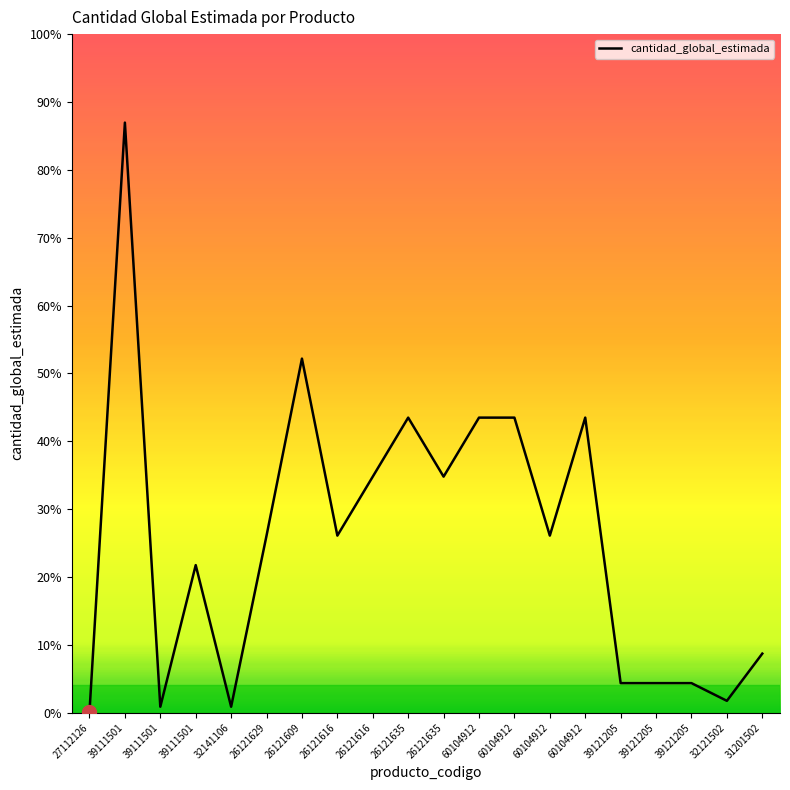

Reading left to right, what are all the values shown in this chart?

27112126=1	39111501=1000	39111501=10	39111501=250	32141106=10	26121629=300	26121609=600	26121616=300	26121616=400	26121635=500	26121635=400	60104912=500	60104912=500	60104912=300	60104912=500	39121205=50	39121205=50	39121205=50	32121502=20	31201502=100